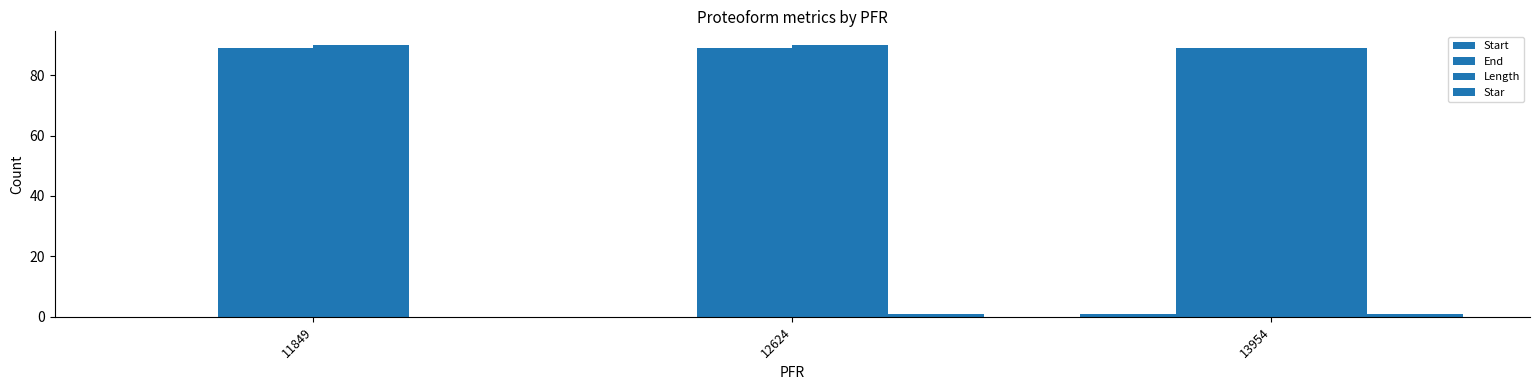

At how many categories does at least one series exceed 63?

3